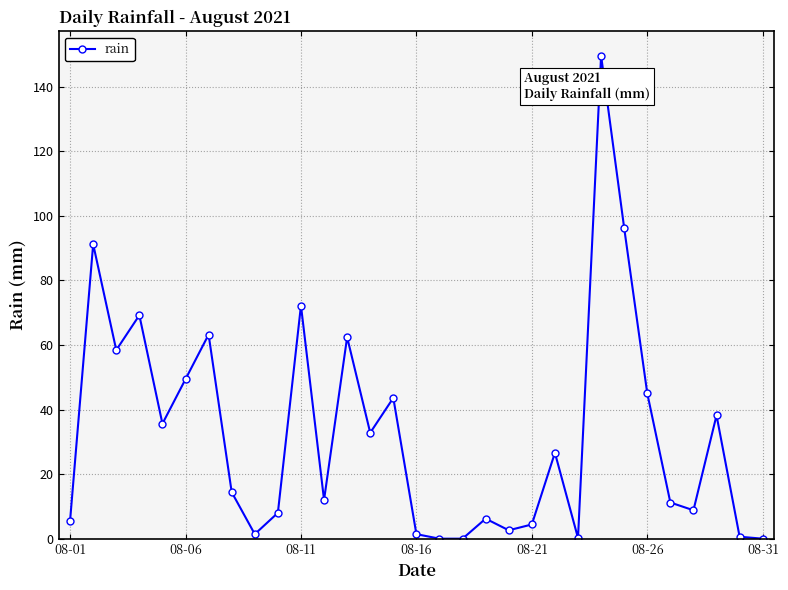

What is the value of the 4th point from the left?

69.2